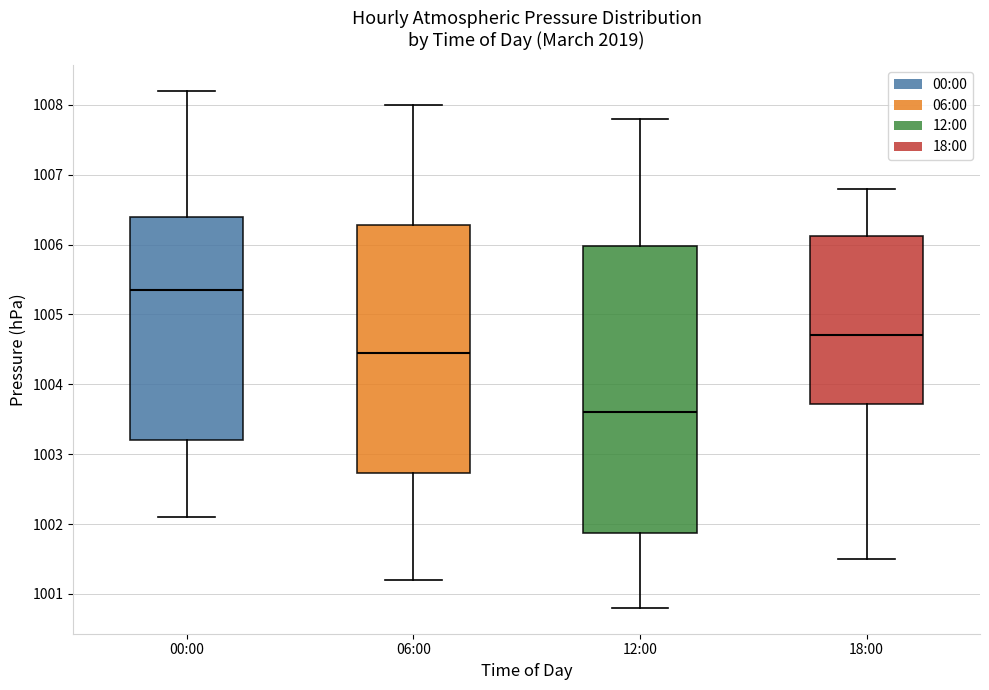

Where does the upper whisker of the box for 06:00 end on the y-axis? The values are not printed on the chart, so give them approximately, as read against the axis.

1008.0